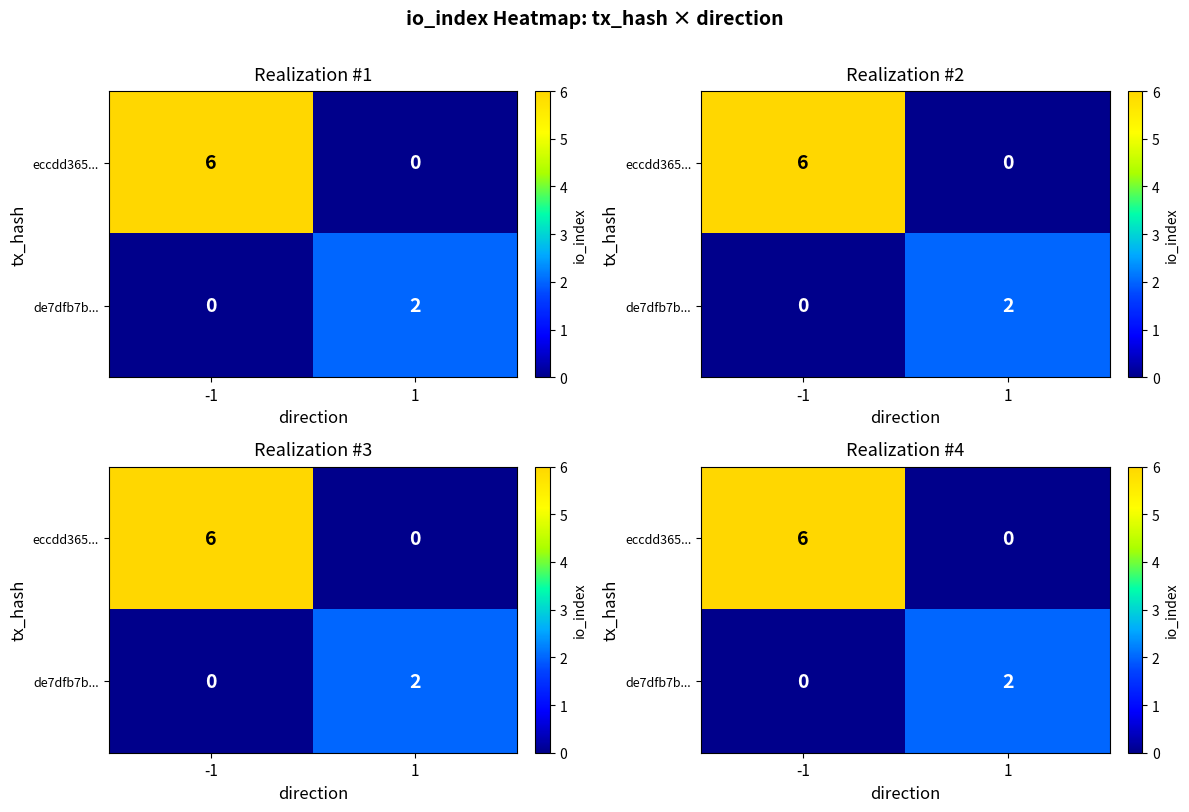

Which series has the widest spread of values?

eccdd365...